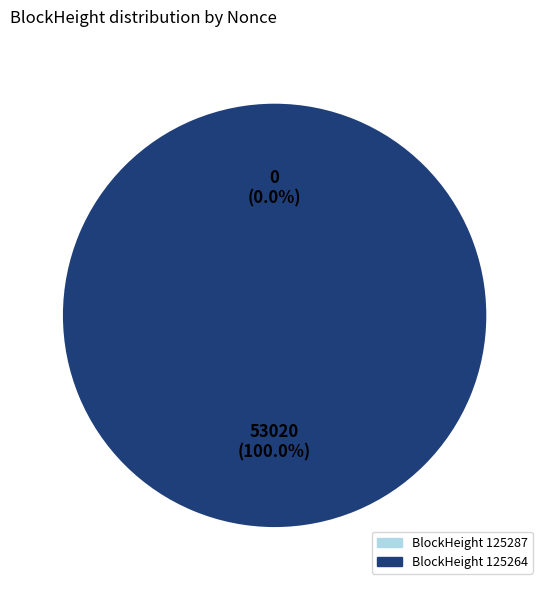

To the nearest percent, what is the difference between the largest and smallest slice percentages?

100%